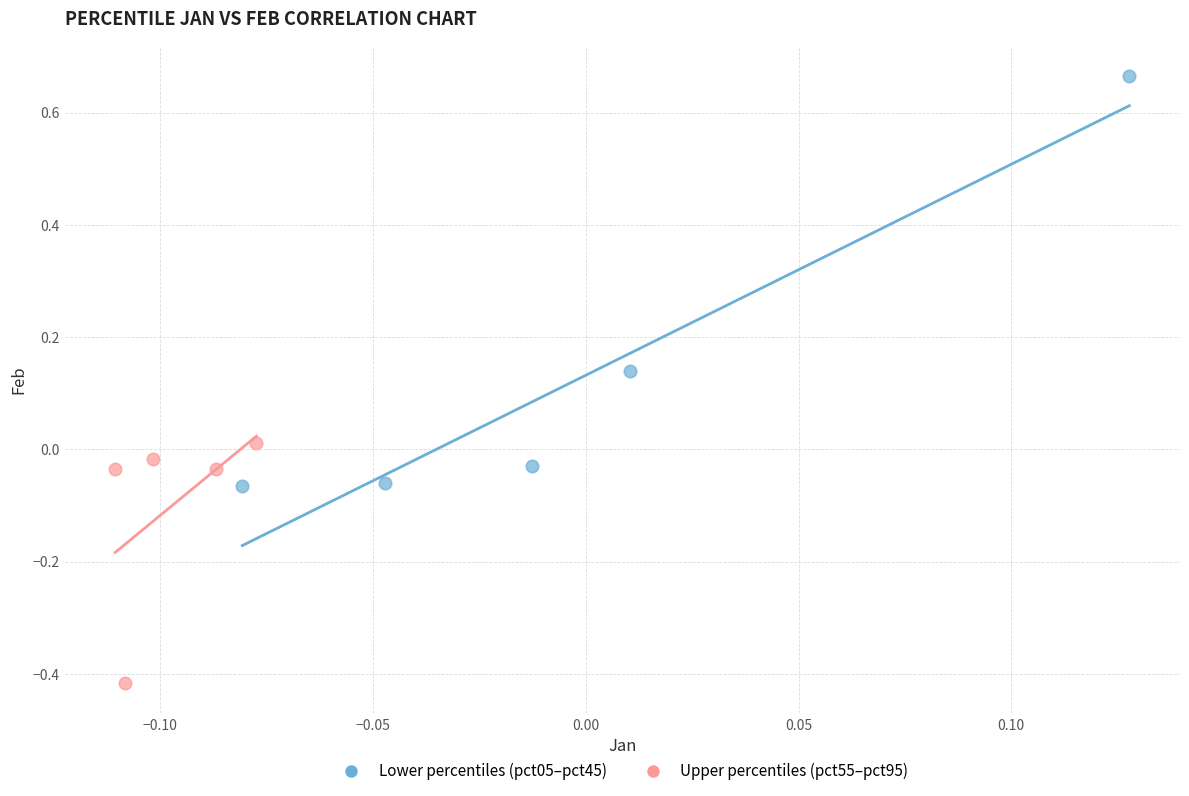

Which series reaches the maximum Y coordinate?

Lower percentiles (pct05–pct45)